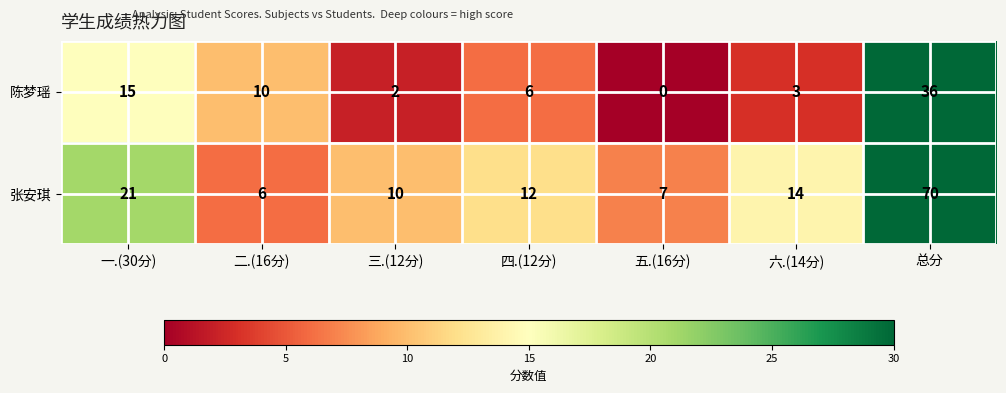

Reading left to right, extract all data points from this chart.

陈梦瑶: 15	10	2	6	0	3	36
张安琪: 21	6	10	12	7	14	70